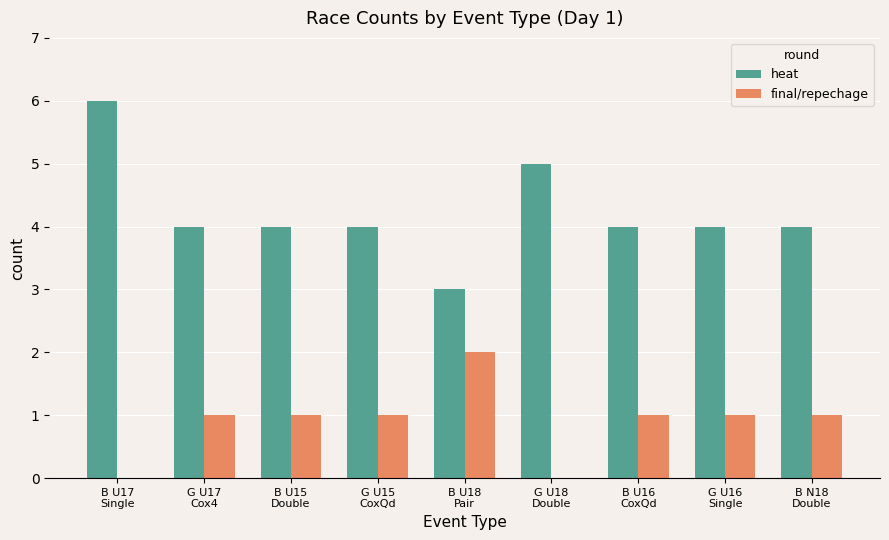

What are all the series names shown in the legend?

heat, final/repechage